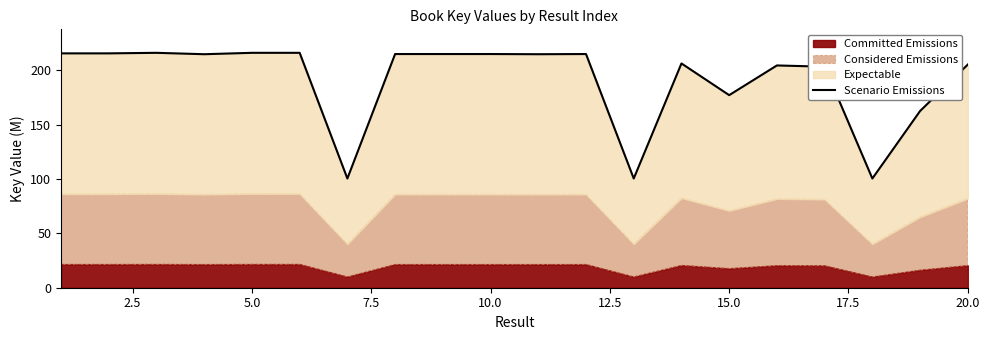

The value of Committed Emissions at 5.0 is 21.6. True or false?

True